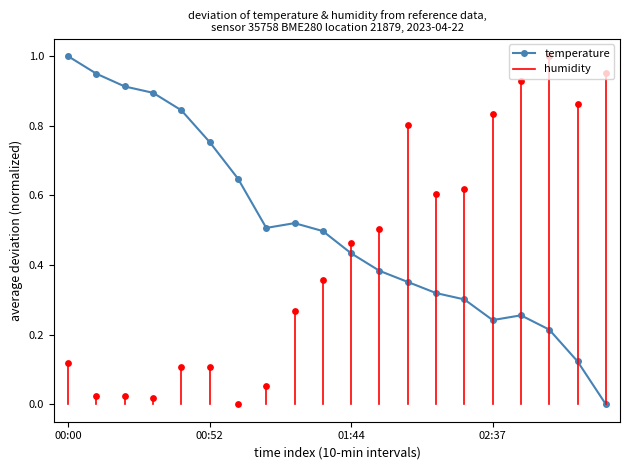

How many intersections are there between humidity and temperature?

1